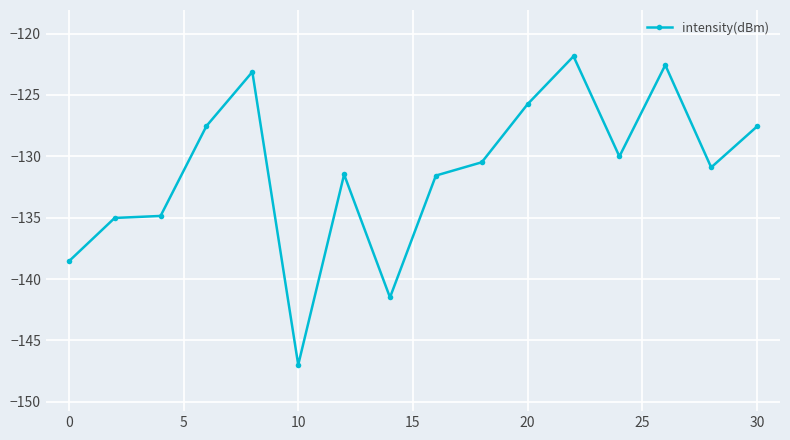

What is the difference between the maximum and minimum values?

25.1